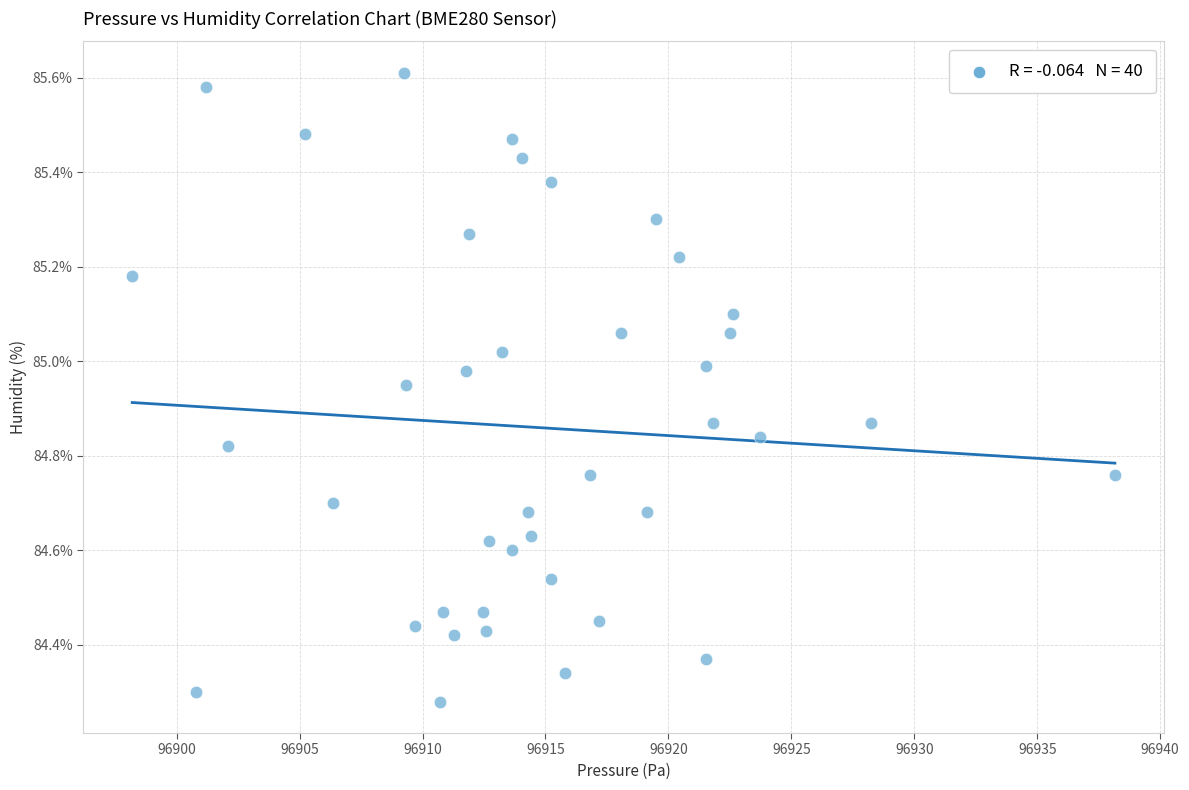

What is the range of X values (max minus min)?

40.0